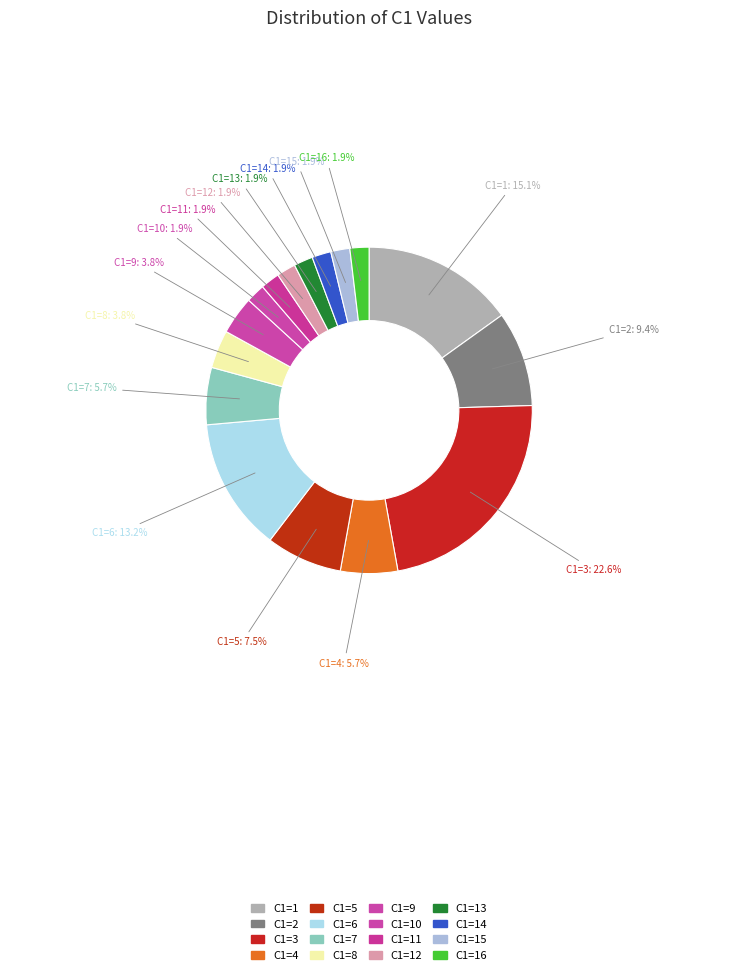

What is the largest slice in the pie chart?

3